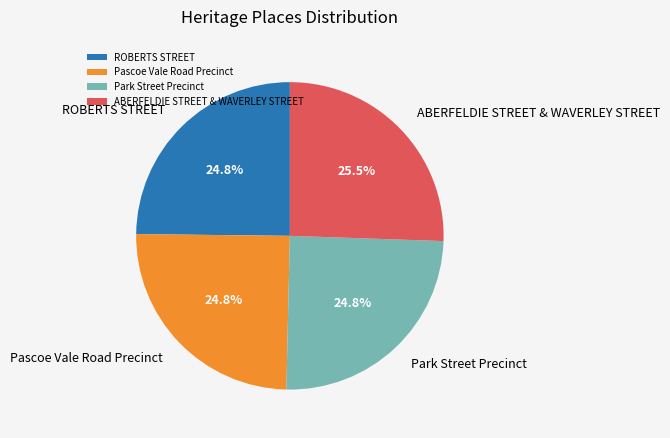

What is the largest slice in the pie chart?

ABERFELDIE STREET & WAVERLEY STREET